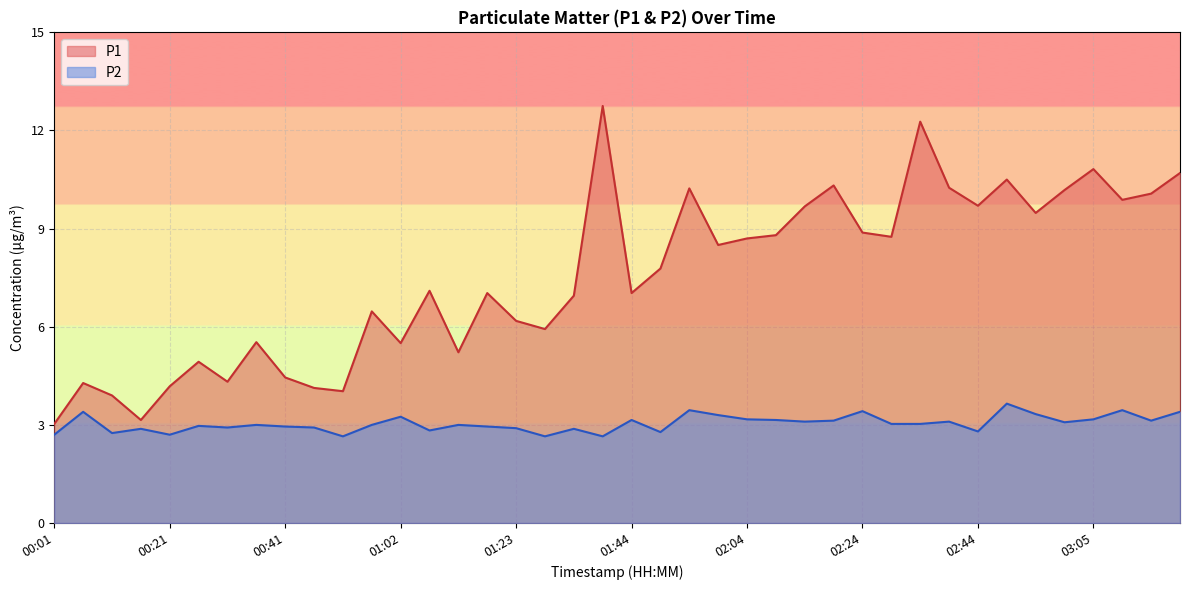

Between 00:26 and 02:39, which is larger?

02:39